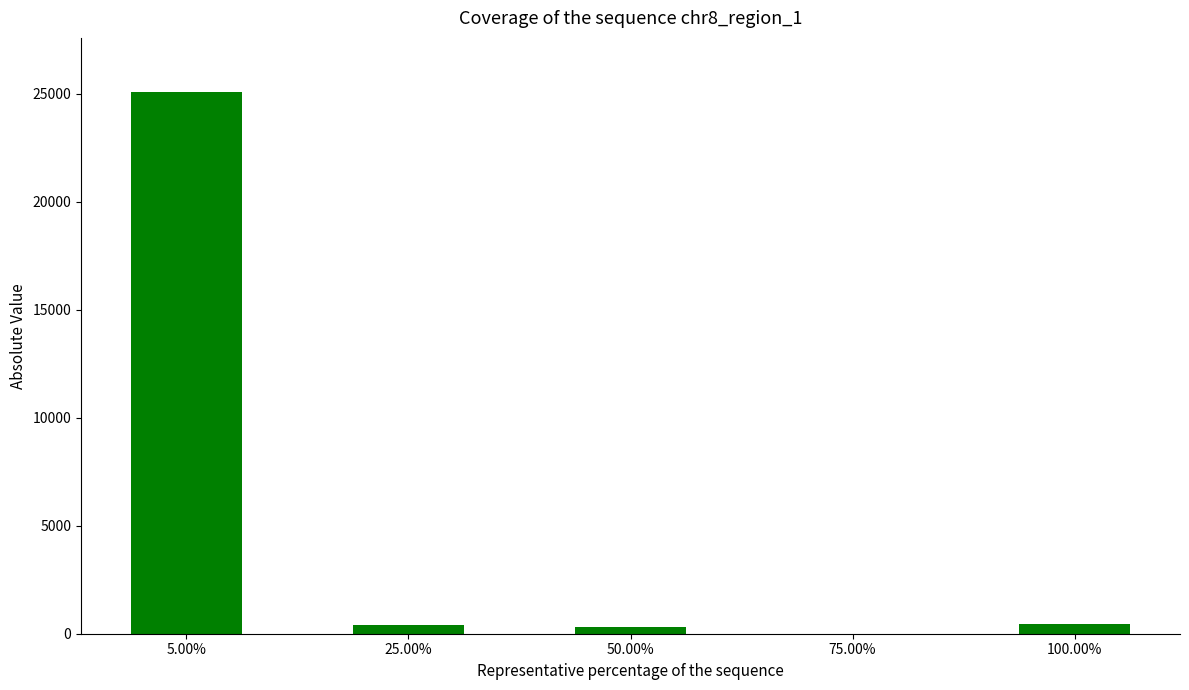

Which has a higher value, 5.00% or 100.00%?

5.00%